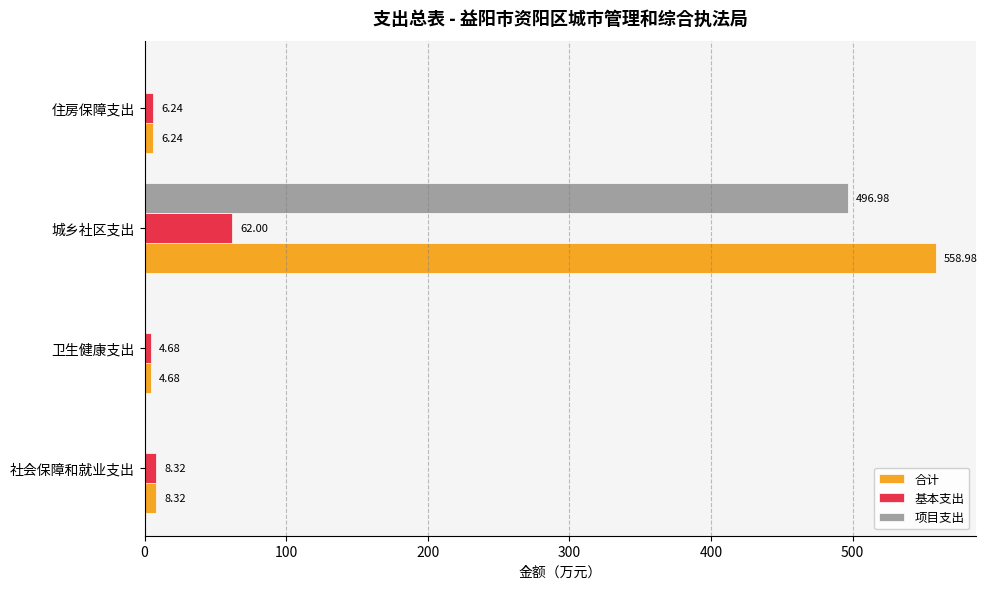

Which series has the largest total across all categories?

合计